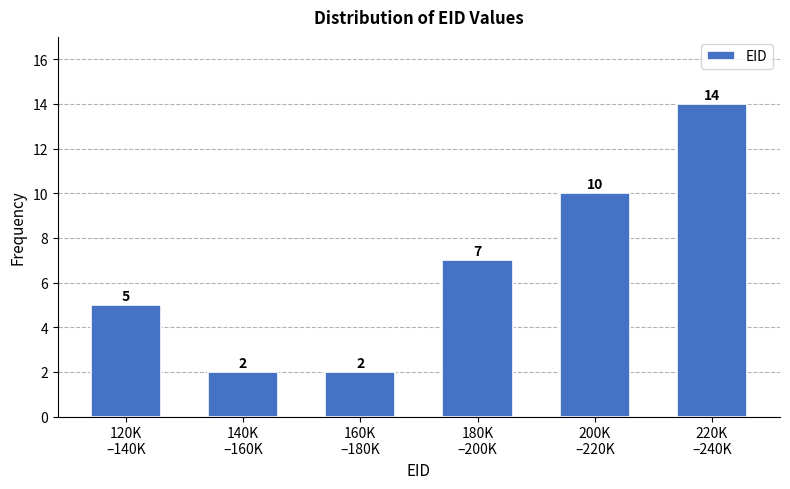

Reading right to left, what are all the values shown in this chart?

14	10	7	2	2	5